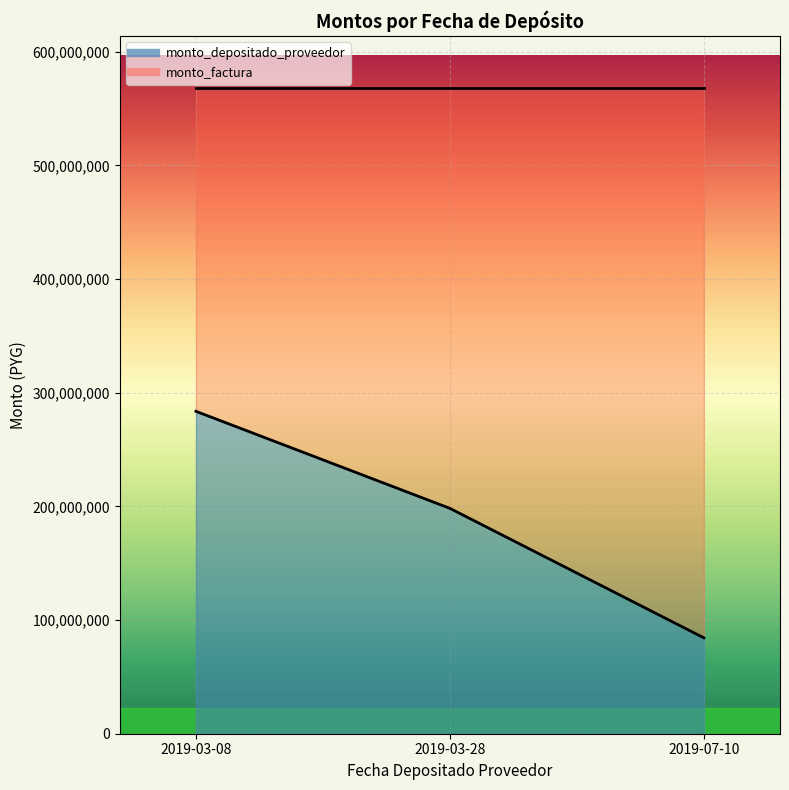

What is the minimum value shown in the chart?

84366211